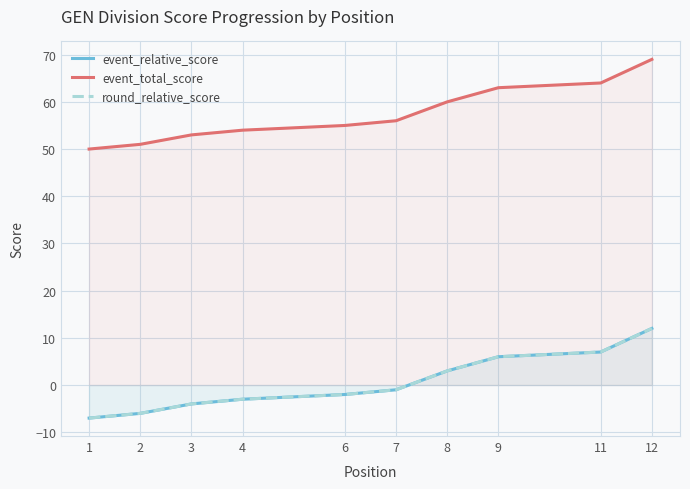

What is the difference between the second highest and minimum values in the round_relative_score series?

14